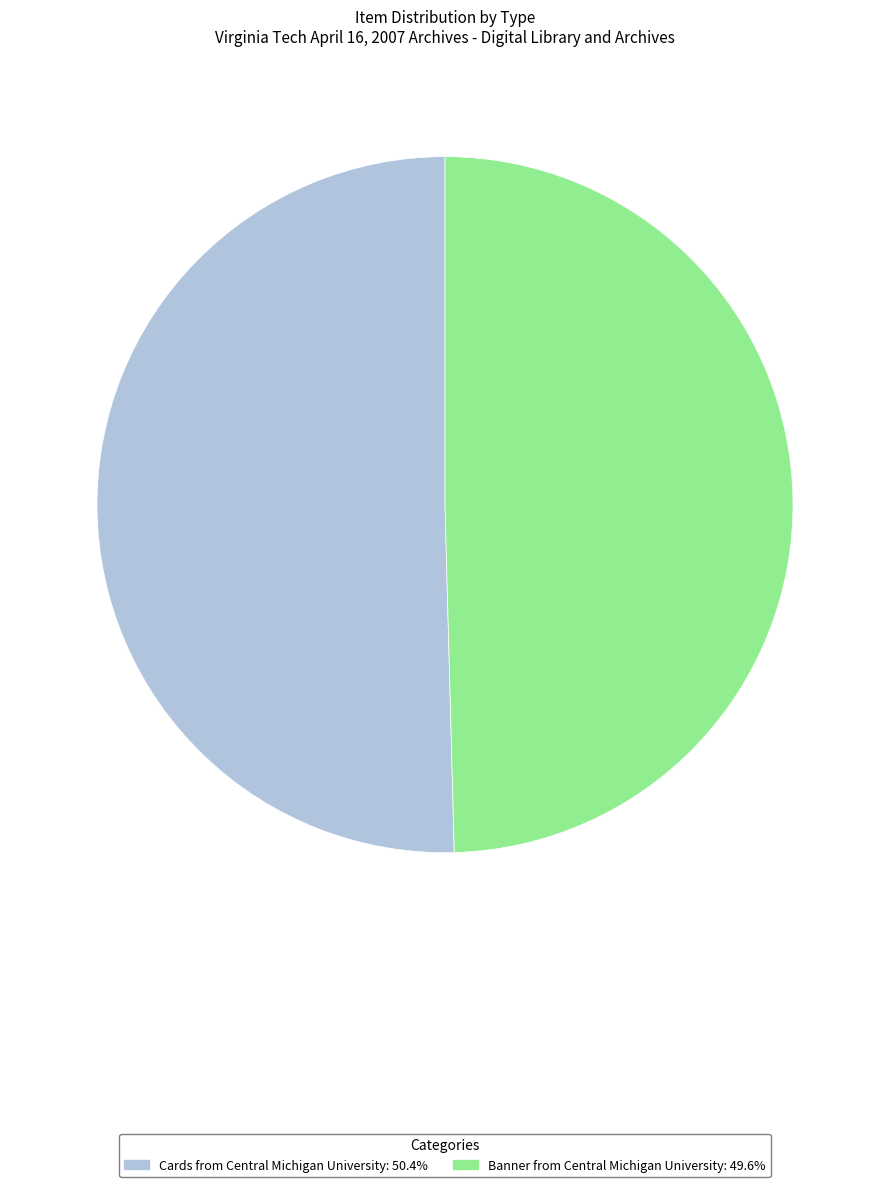

What is the largest slice in the pie chart?

Cards from Central Michigan University